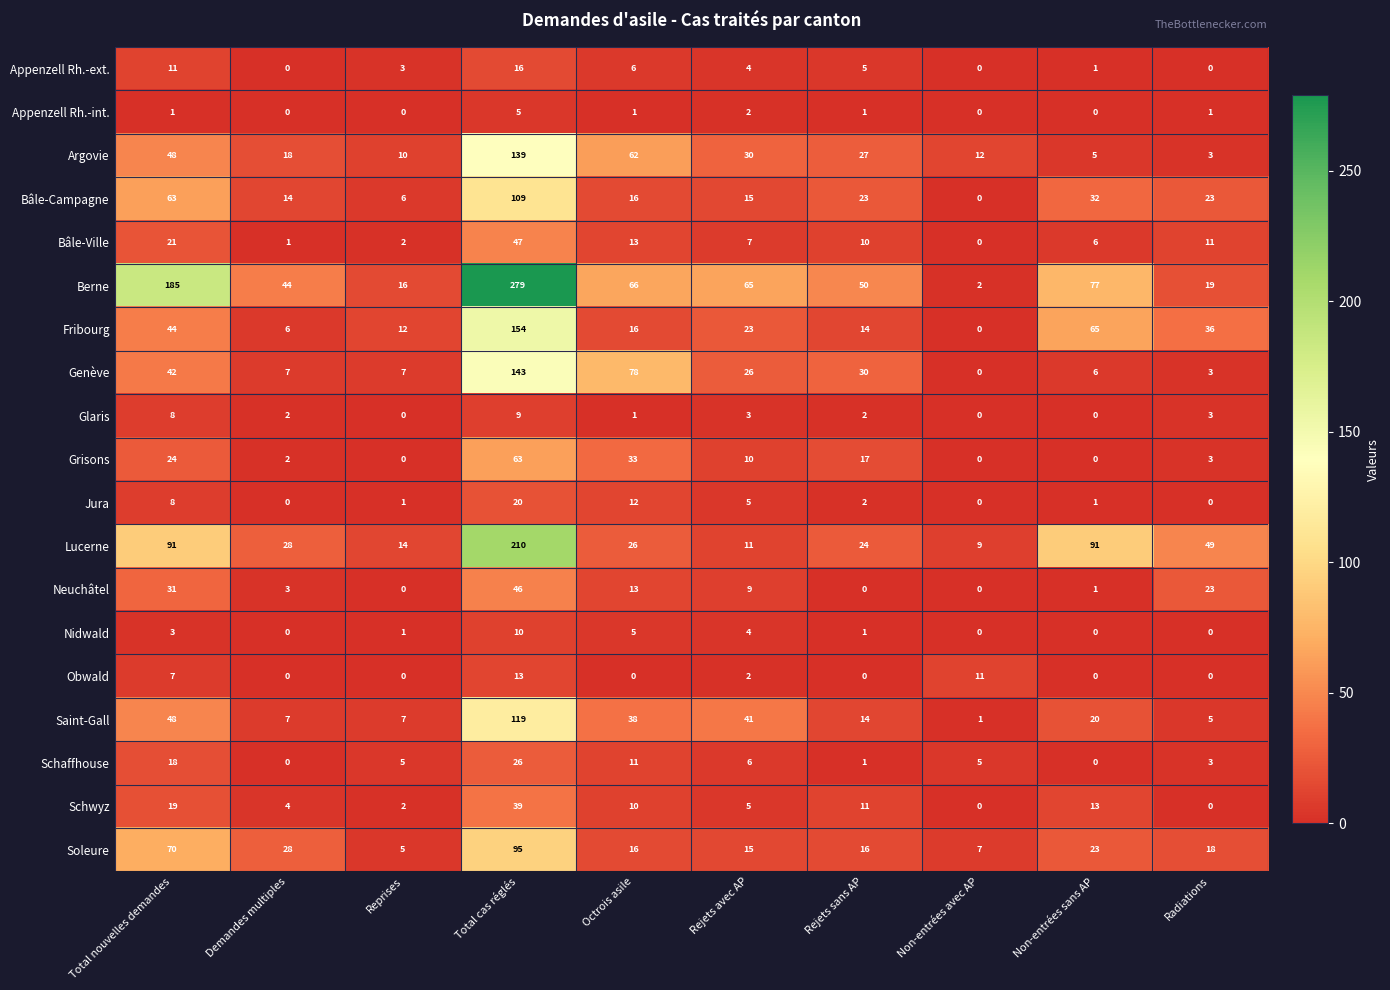

What is the total value across all series at Total cas réglés?

1542